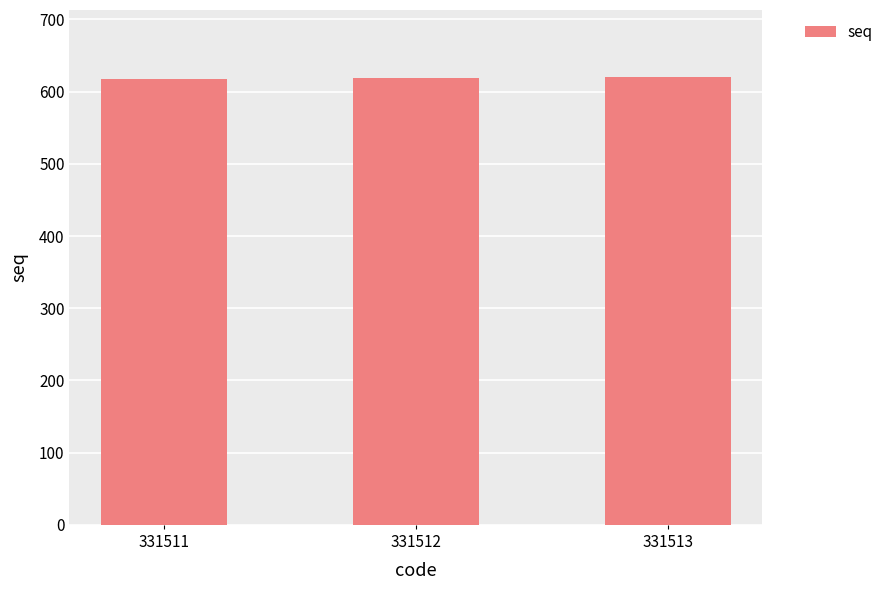

What is the ratio of the value at 331511 to the value at 331513?

1.0